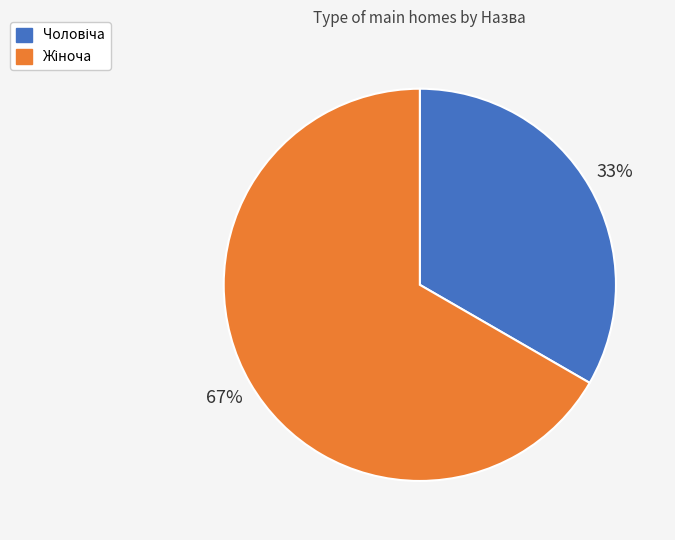

Count the number of slices in the pie.

2